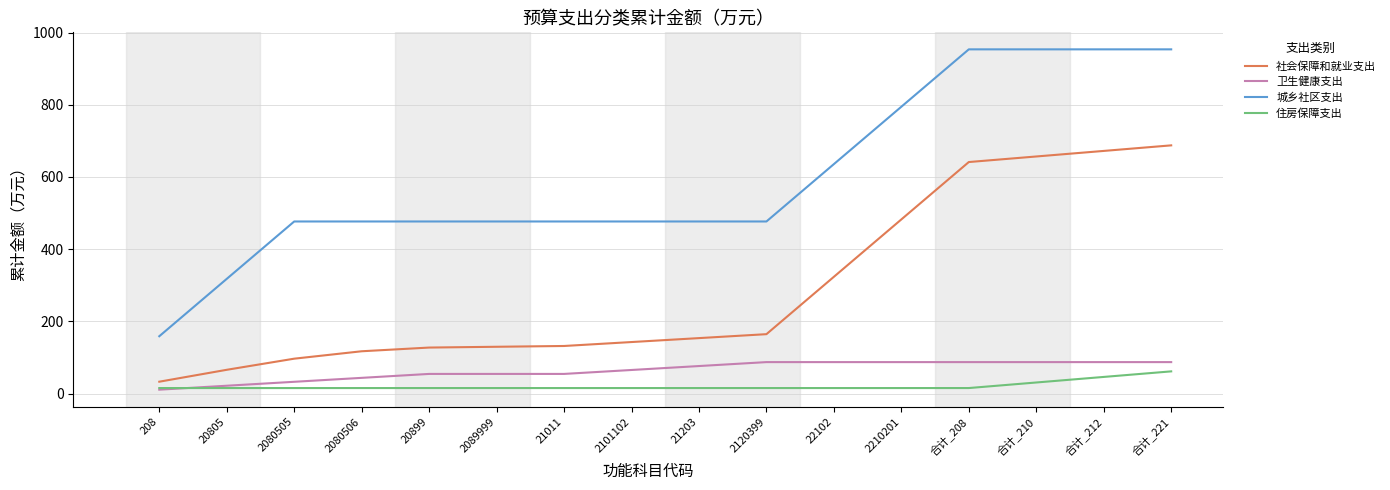

What is the highest value of the 卫生健康支出 series?

87.2